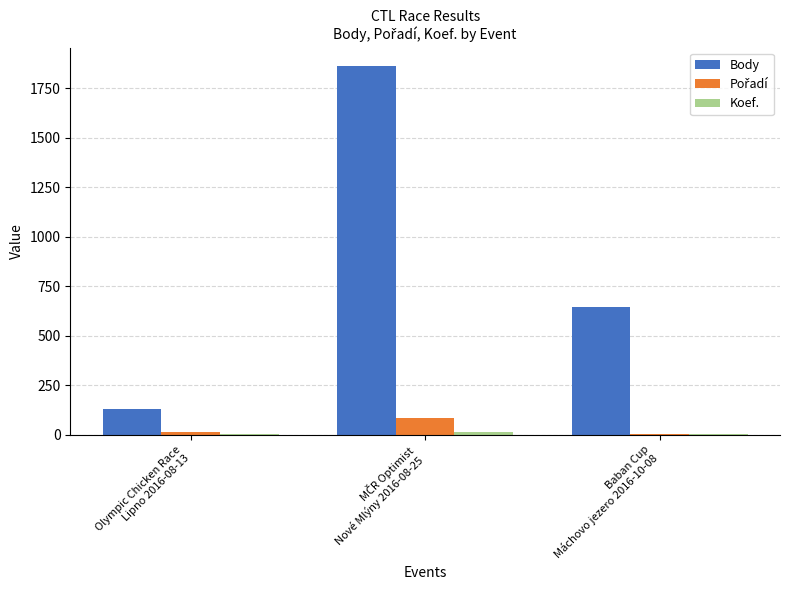

What is the greatest value displayed?

1861